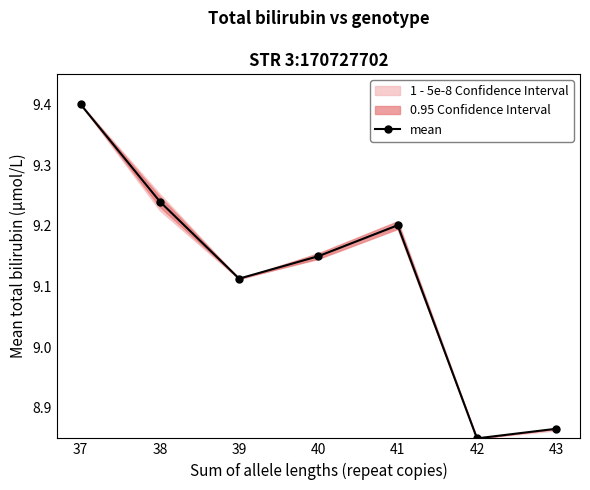

What is the ratio of the value at 38 to the value at 42?

1.0